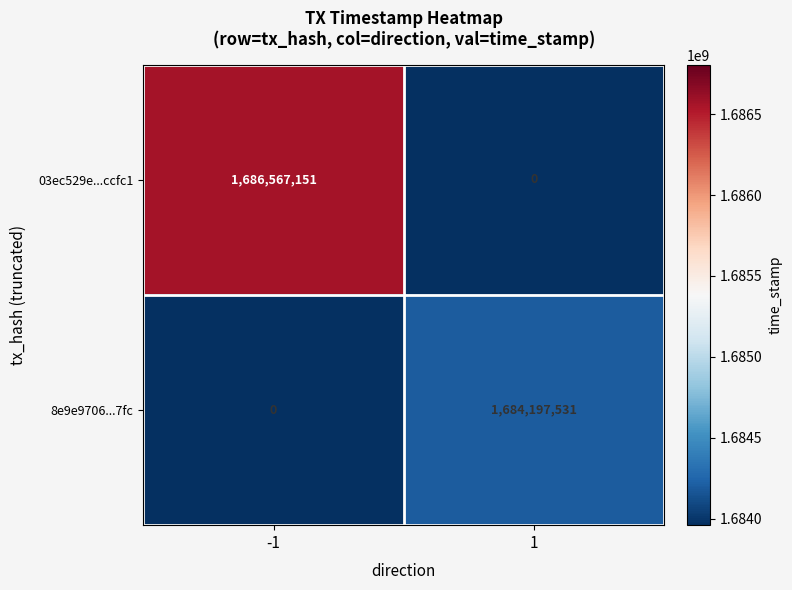

What is the maximum value for 03ec529e...ccfc1?

1686567151